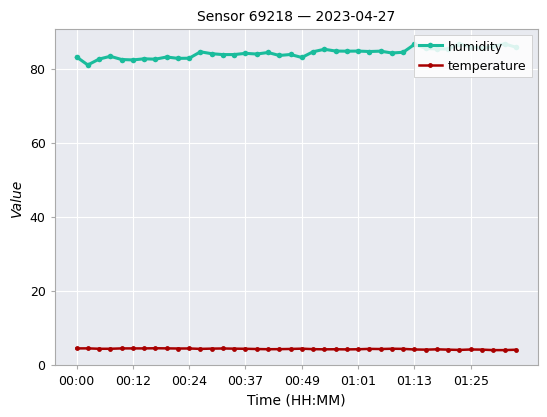

Count the number of data series in this chart.

2